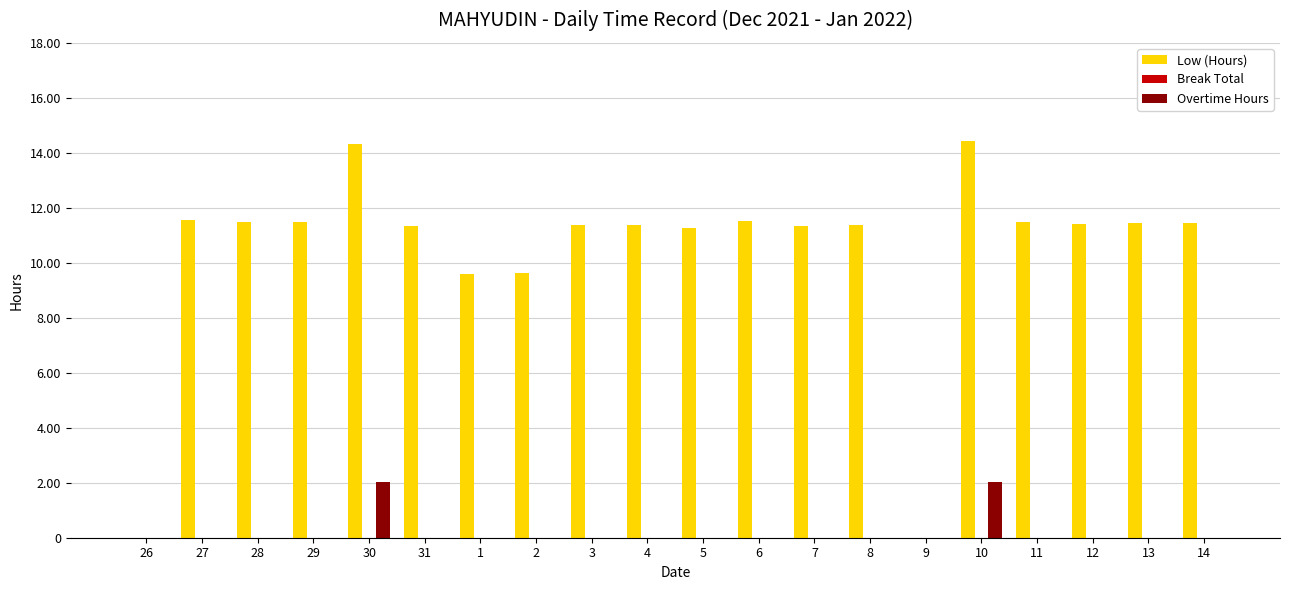

At which label does Low (Hours) first exceed 11?

27